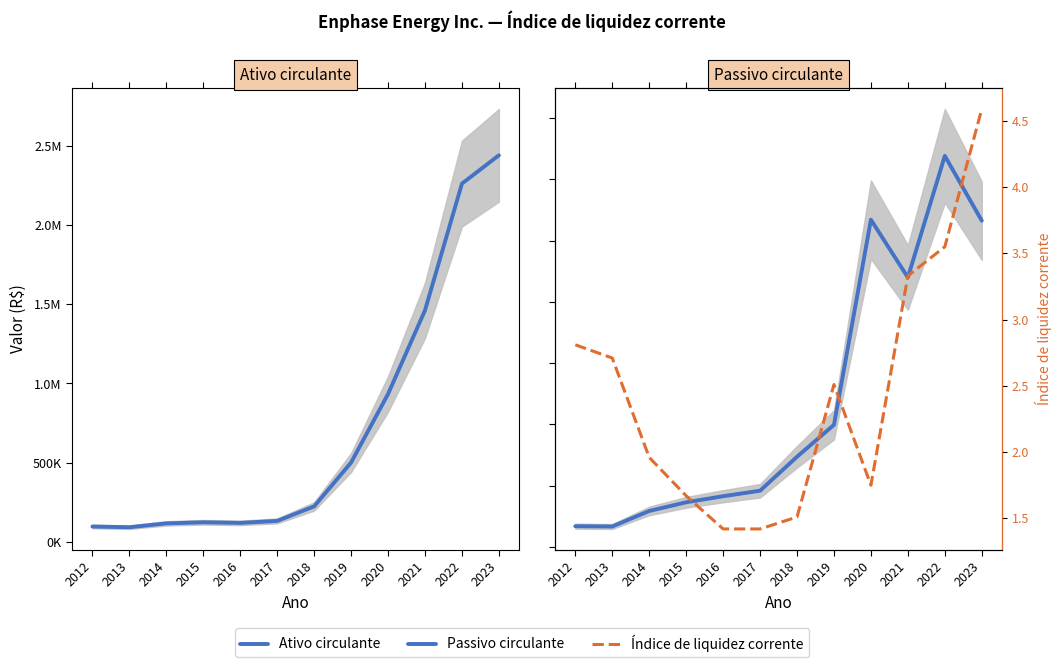

At which category is the sum across all series the highest?

2023